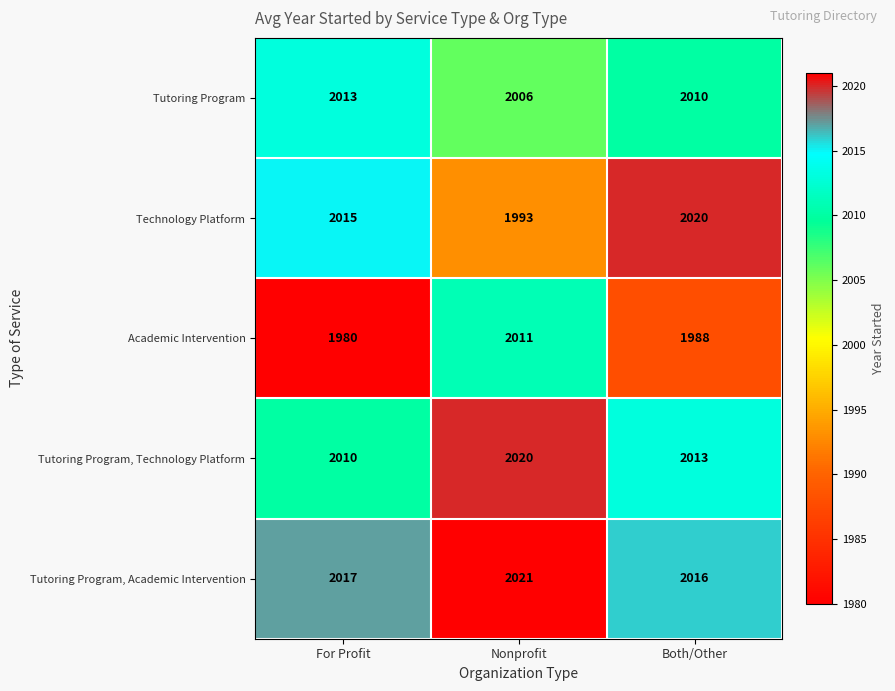

Reading right to left, extract all data points from this chart.

Tutoring Program: 2010	2006	2013
Technology Platform: 2020	1993	2015
Academic Intervention: 1988	2011	1980
Tutoring Program, Technology Platform: 2013	2020	2010
Tutoring Program, Academic Intervention: 2016	2021	2017